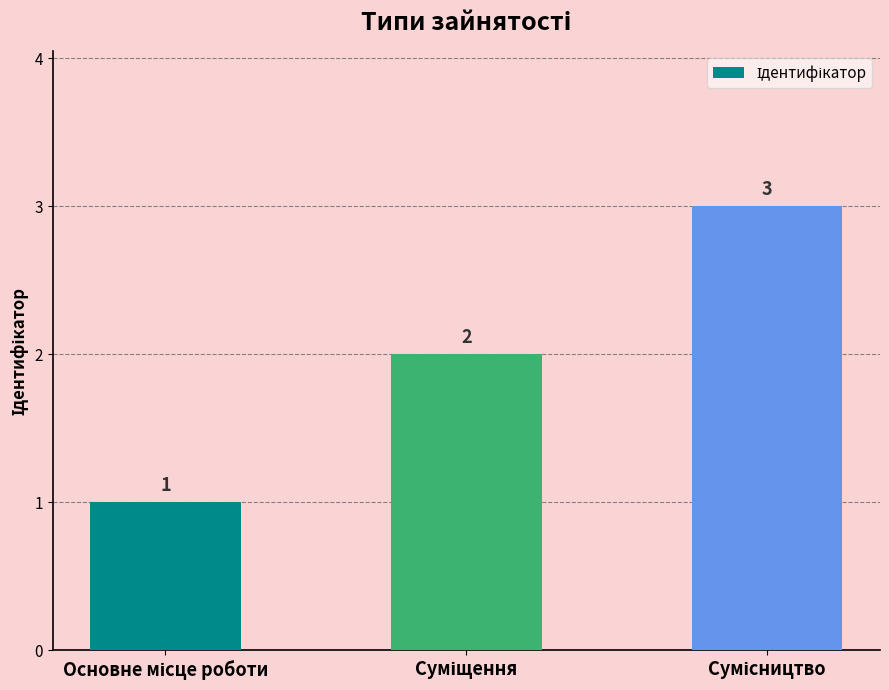

Does the chart contain any negative values?

No